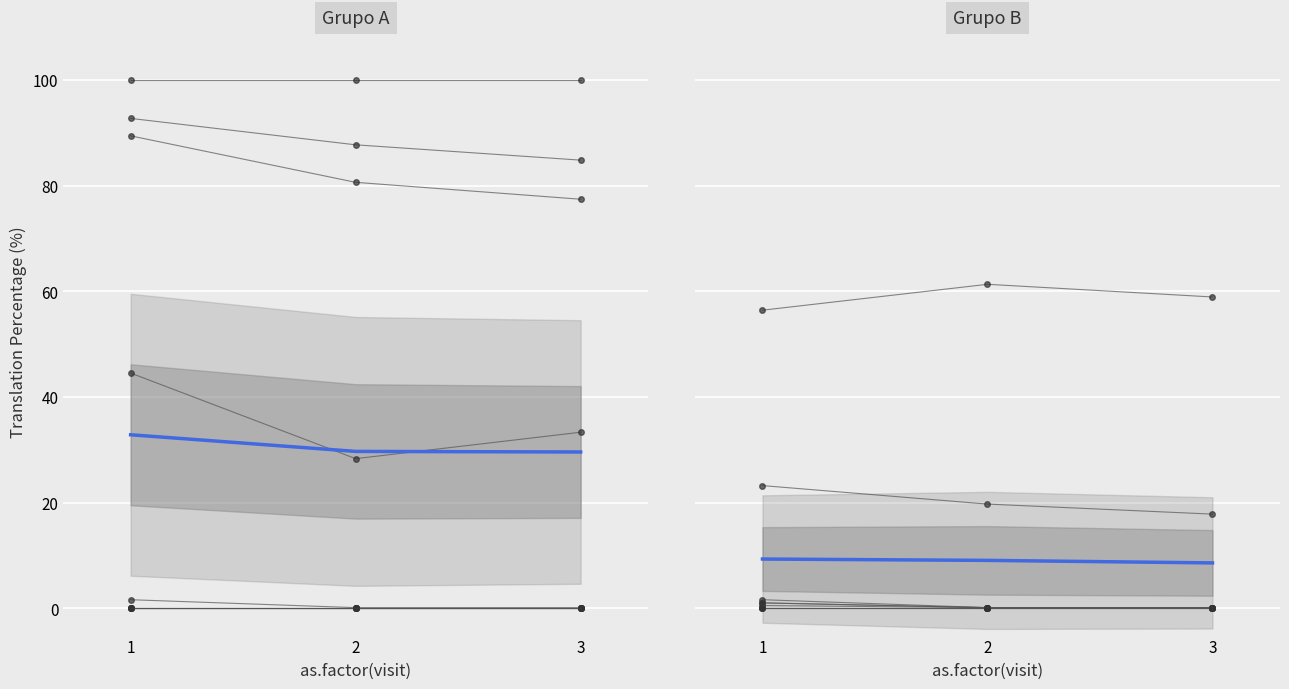

What is the sum of the values at 1 and 2?

18.3